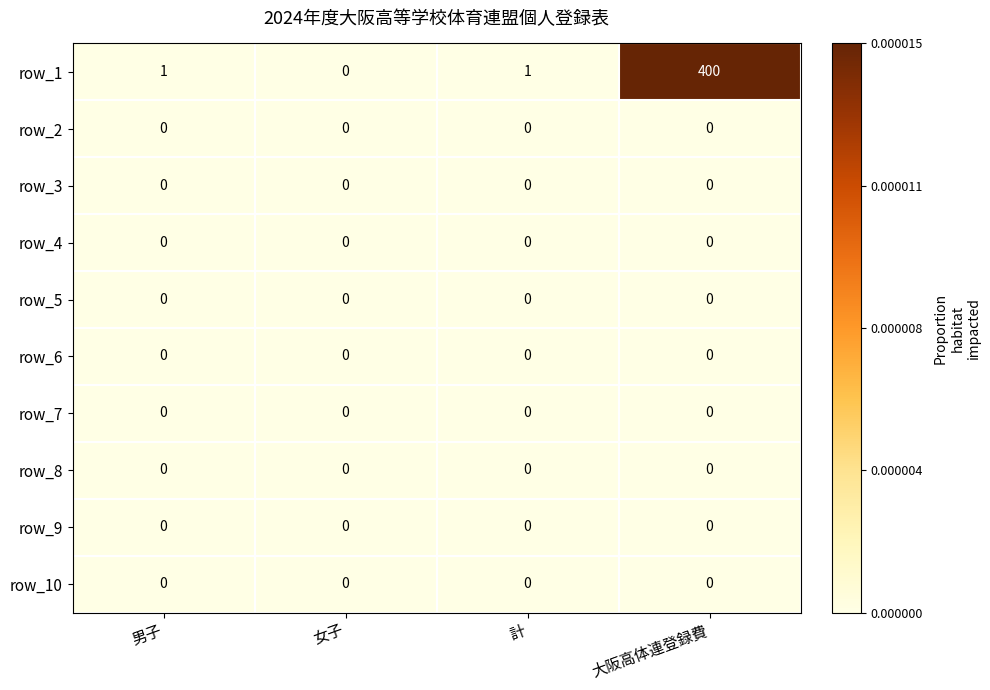

Between 女子 and 計, which series saw the biggest shift?

row_1